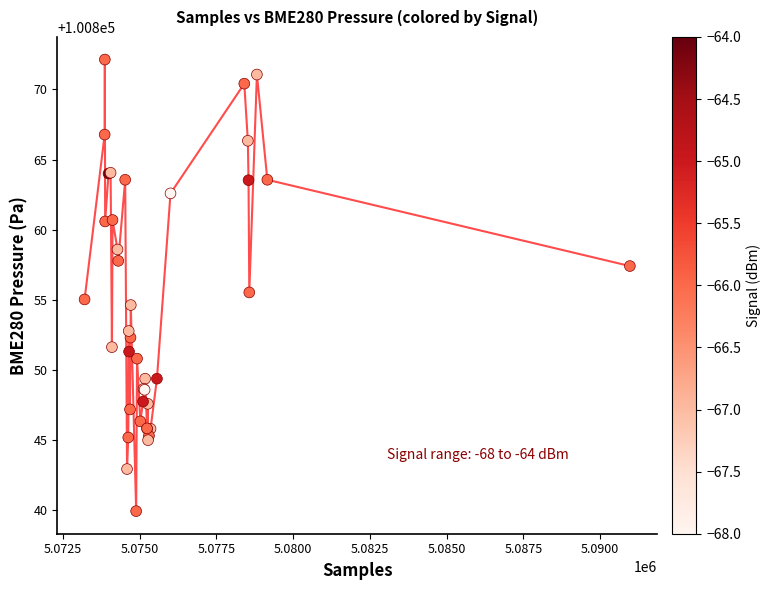

What Y value in the scatter plot is closest to 100856?

100855.5